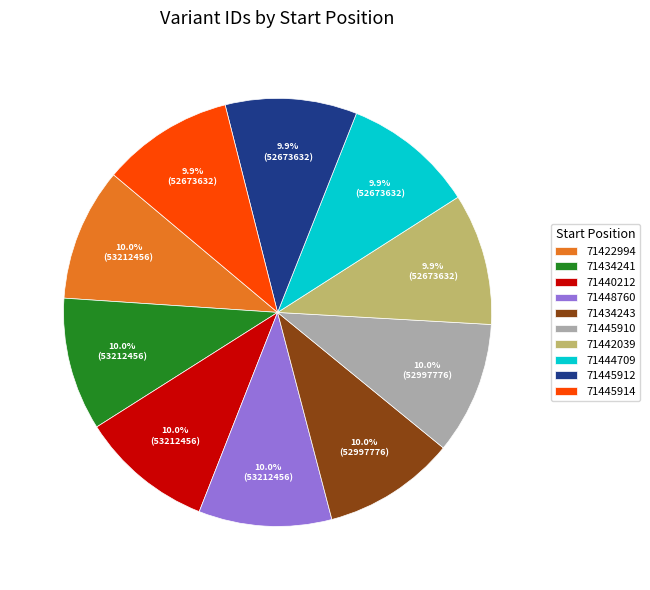

Is the sum of 71445910 and 71445912 greater than half?

No